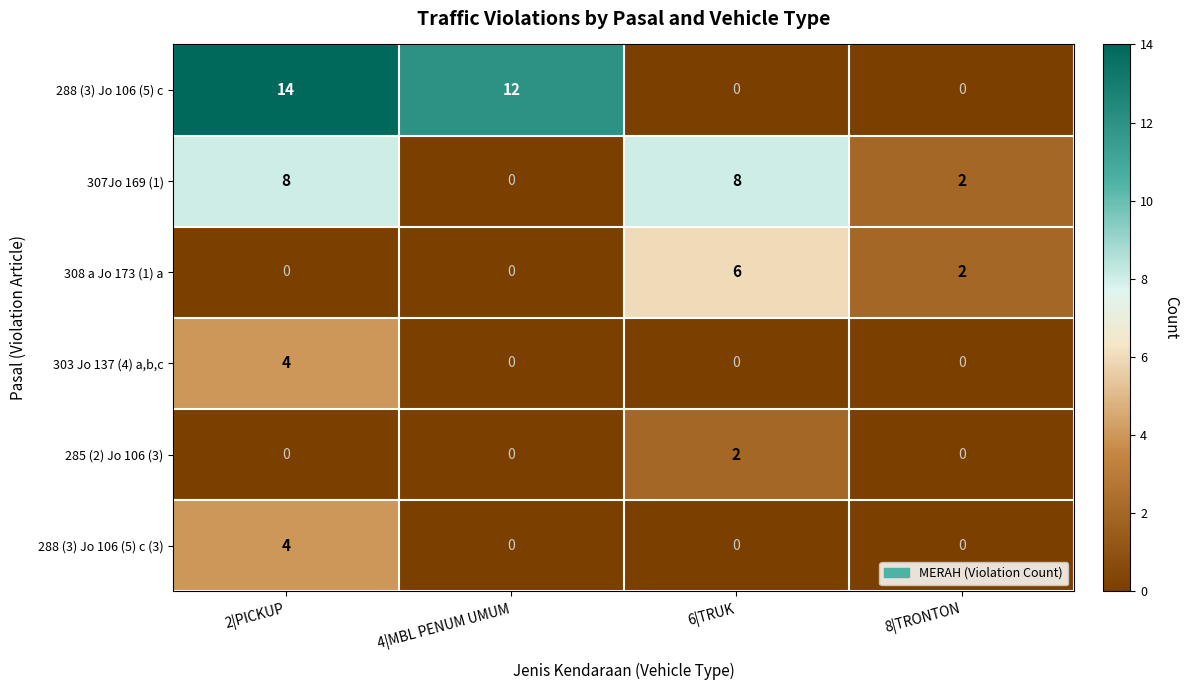

Reading left to right, list all the values displayed in this chart.

288 (3) Jo 106 (5) c: 14	12	0	0
307Jo 169 (1): 8	0	8	2
308 a Jo 173 (1) a: 0	0	6	2
303 Jo 137 (4) a,b,c: 4	0	0	0
285 (2) Jo 106 (3): 0	0	2	0
288 (3) Jo 106 (5) c (3): 4	0	0	0